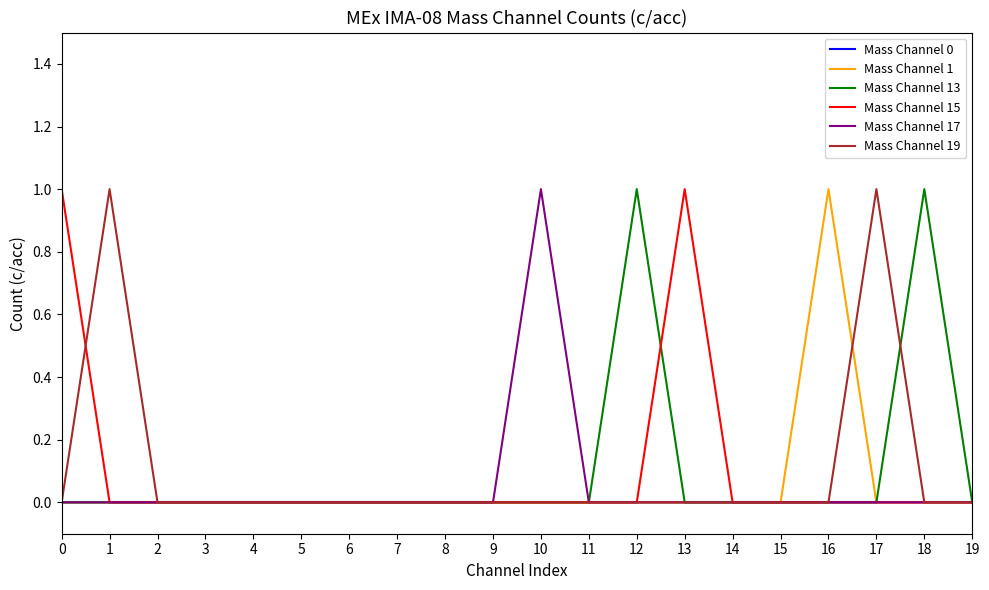

At which label does Mass Channel 17 reach its peak?

10